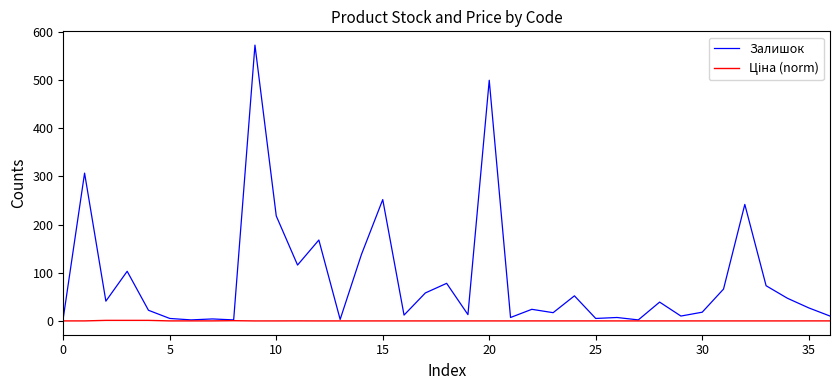

Which series has the largest range (max minus min)?

Залишок